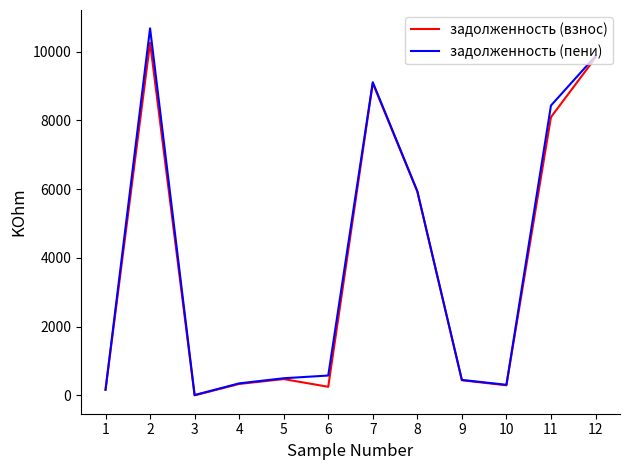

What is the difference between the задолженность (пени) values at 6 and 4?

228.2